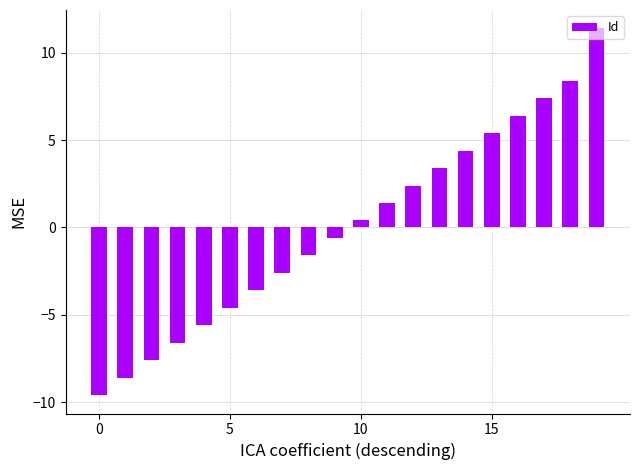

What is the smallest value displayed?

-9.6